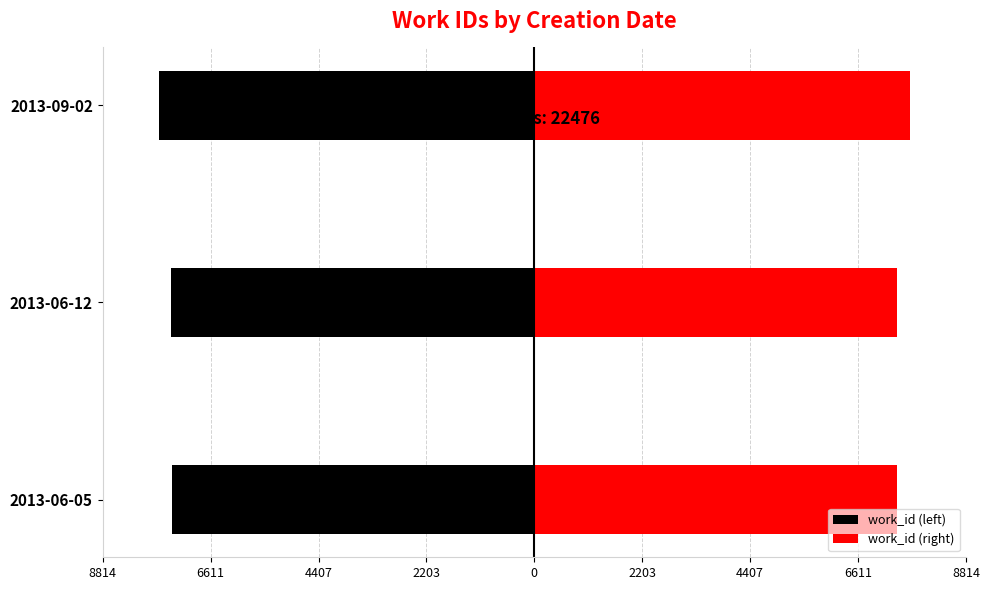

What are all the series names shown in the legend?

work_id (left), work_id (right)